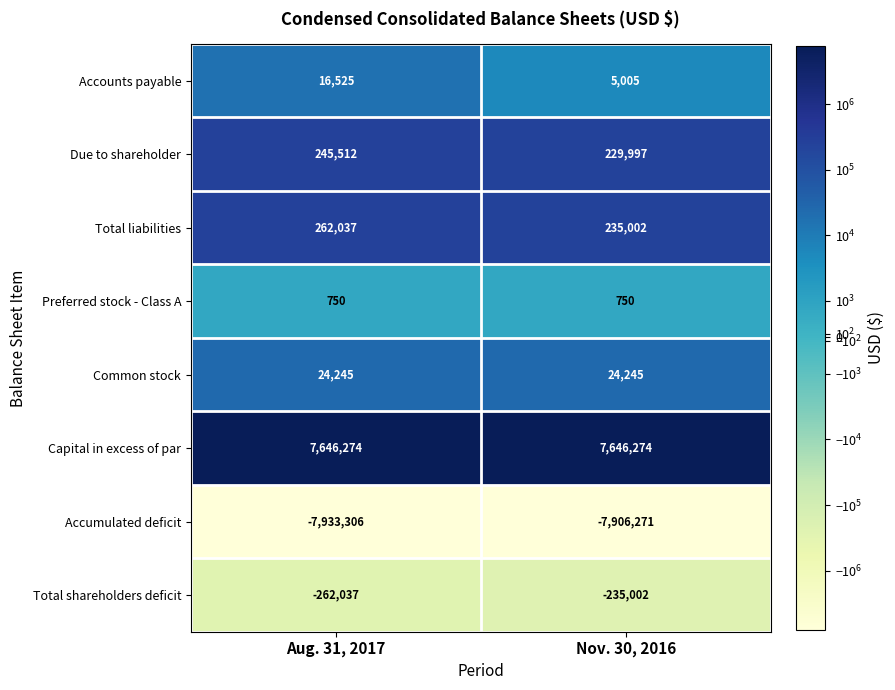

What is the minimum value shown in the chart?

-7933306